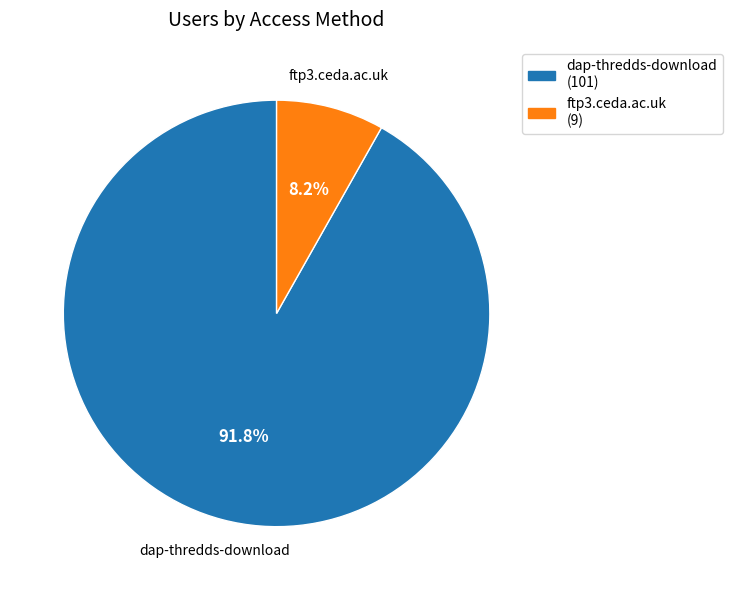

Does ftp3.ceda.ac.uk represent more than half of the total?

No